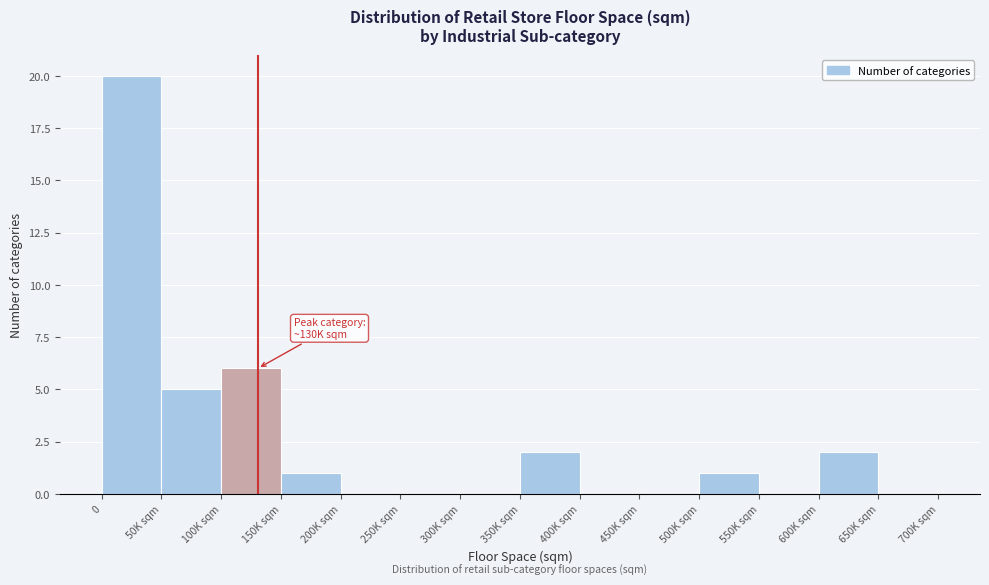

Reading left to right, transcribe all the data shown in this chart.

0=20	50K sqm=5	100K sqm=6	150K sqm=1	200K sqm=0	250K sqm=0	300K sqm=0	350K sqm=2	400K sqm=0	450K sqm=0	500K sqm=1	550K sqm=0	600K sqm=2	650K sqm=0